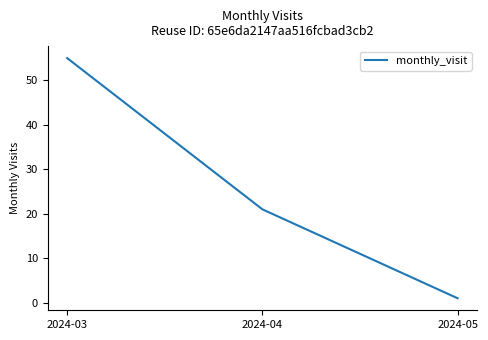

Count the number of categories in the chart.

3